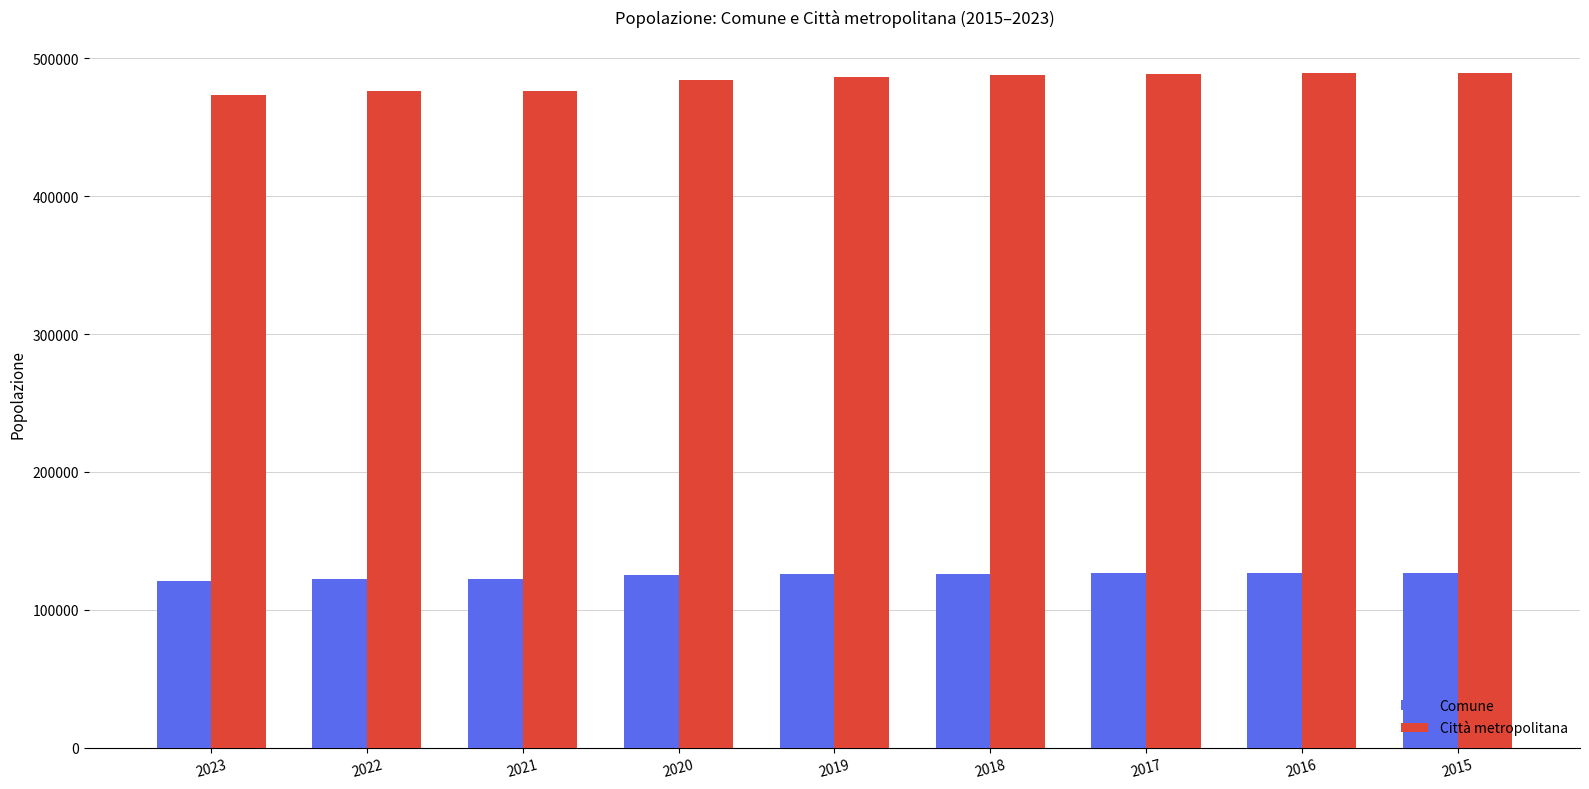

What is the total value across all series at 2023?

594650